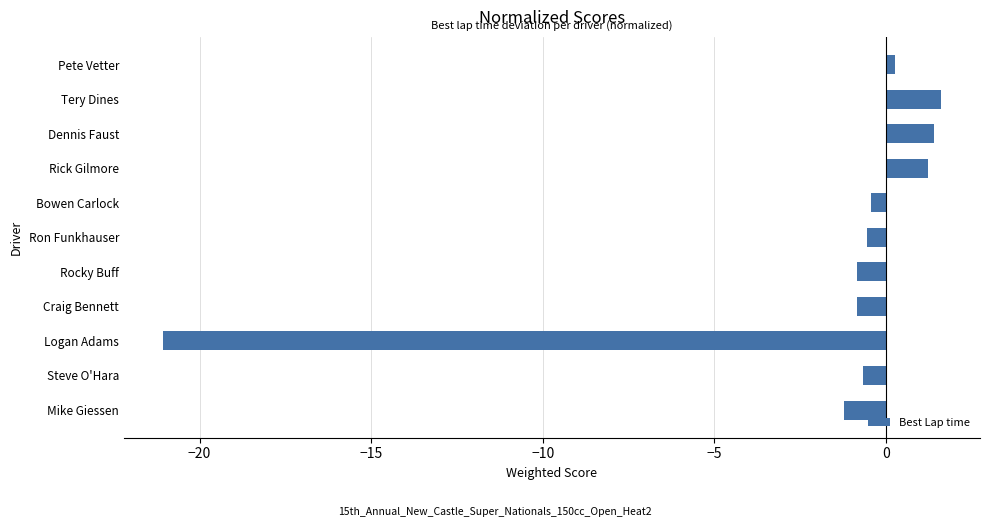

What is the difference between the maximum and minimum values?

22.7